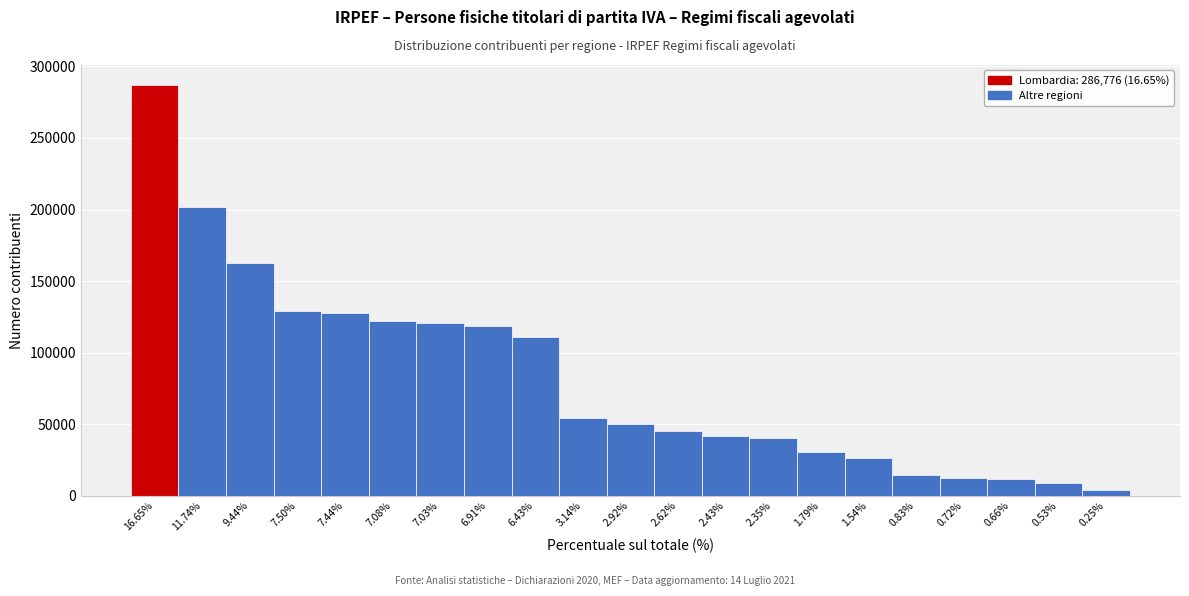

Is it true that the value at 7.44% is 27410?

False